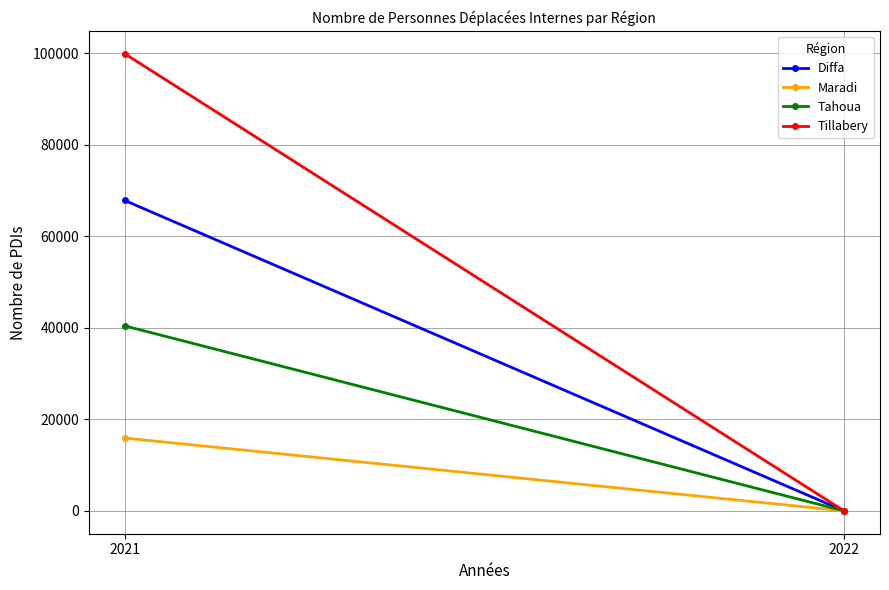

Is the value of Maradi at 2022 greater than the value of Tahoua at 2021?

No